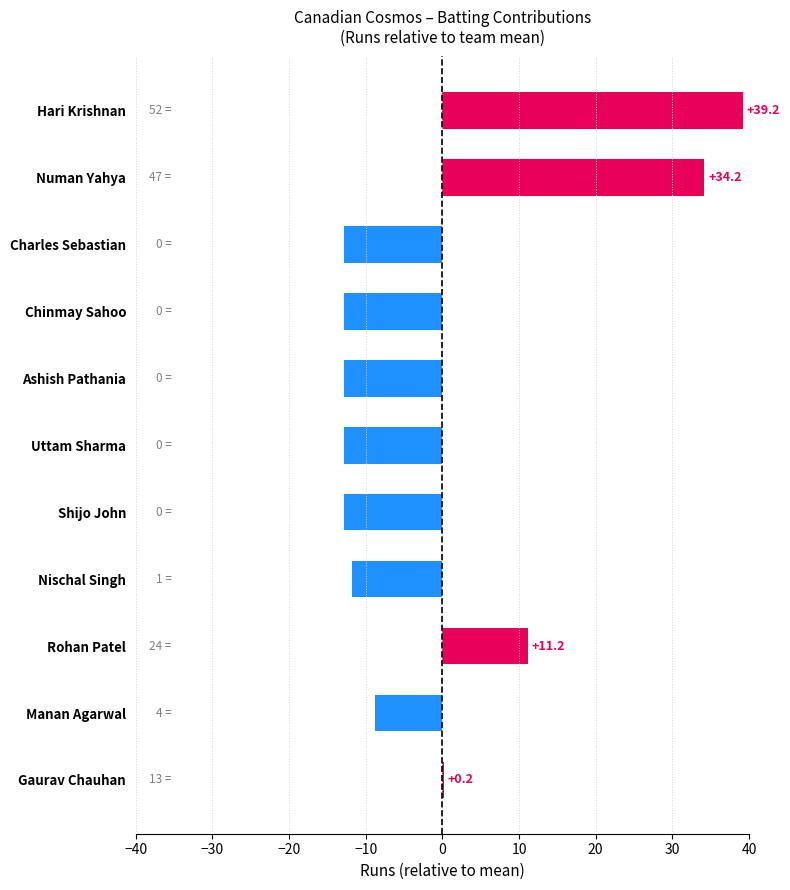

Reading top to bottom, transcribe all the data shown in this chart.

Hari Krishnan=39.2	Numan Yahya=34.2	Charles Sebastian=-12.8	Chinmay Sahoo=-12.8	Ashish Pathania=-12.8	Uttam Sharma=-12.8	Shijo John=-12.8	Nischal Singh=-11.8	Rohan Patel=11.2	Manan Agarwal=-8.8	Gaurav Chauhan=0.2